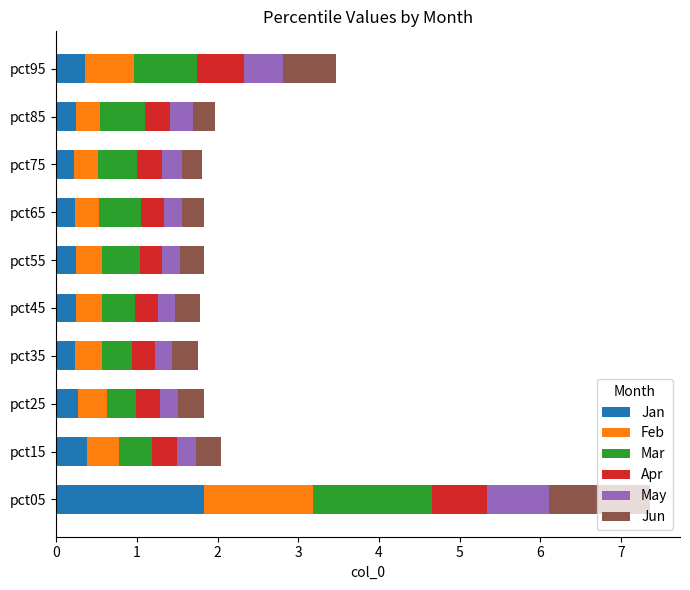

What is the total value across all series at pct75?

1.8